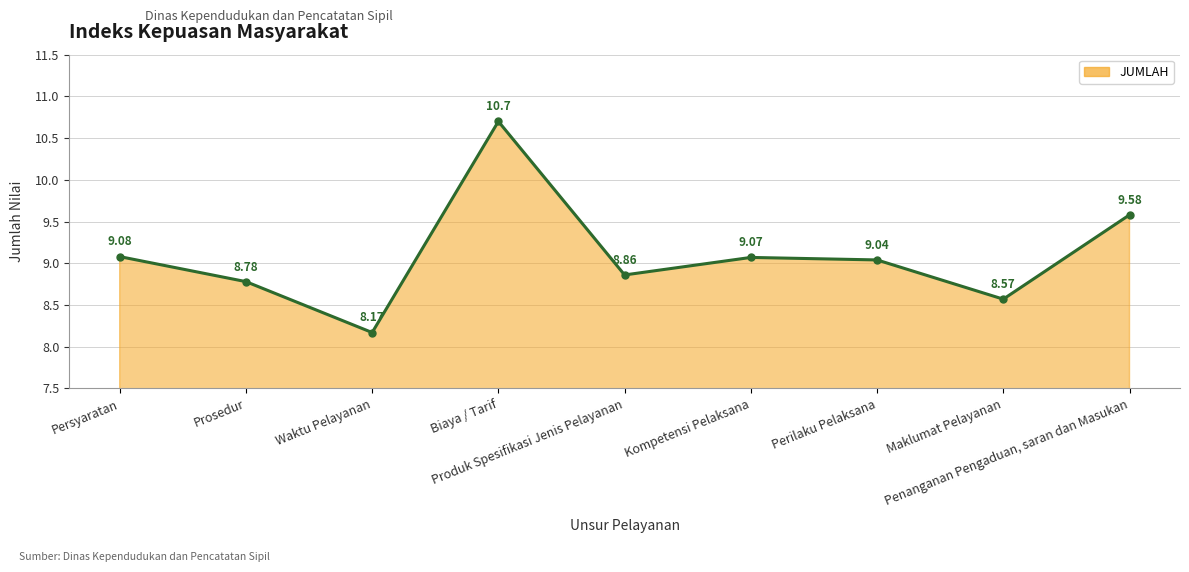

List the labels in order of value, largest first.

Biaya / Tarif, Penanganan Pengaduan, saran dan Masukan, Persyaratan, Kompetensi Pelaksana, Perilaku Pelaksana, Produk Spesifikasi Jenis Pelayanan, Prosedur, Maklumat Pelayanan, Waktu Pelayanan